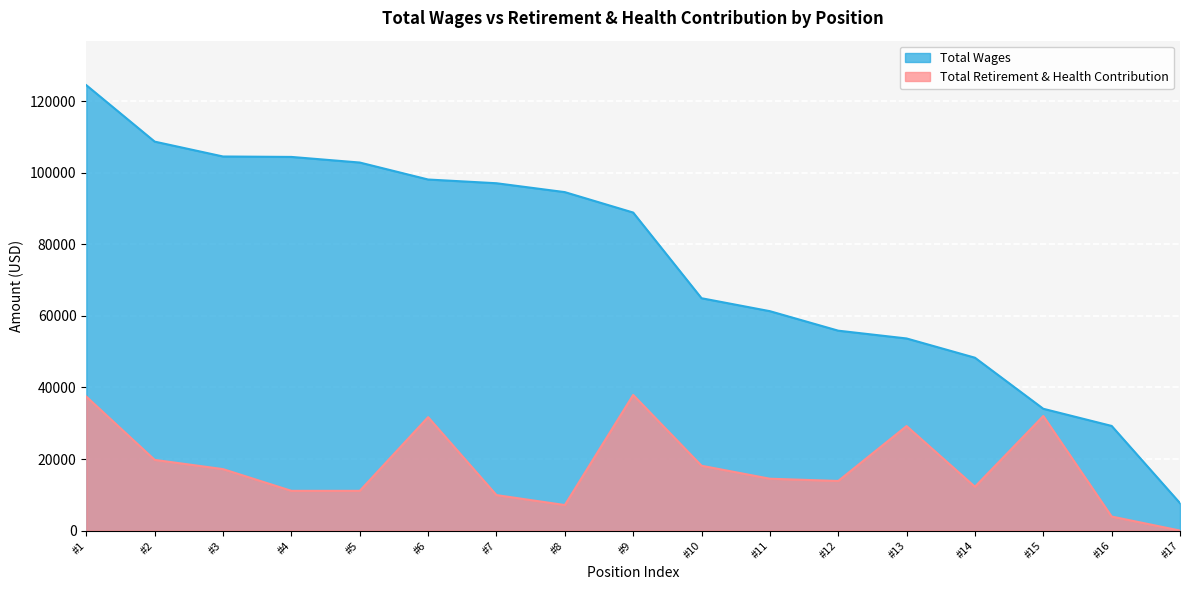

The value of Total Retirement & Health Contribution at #14 is 12252. True or false?

True